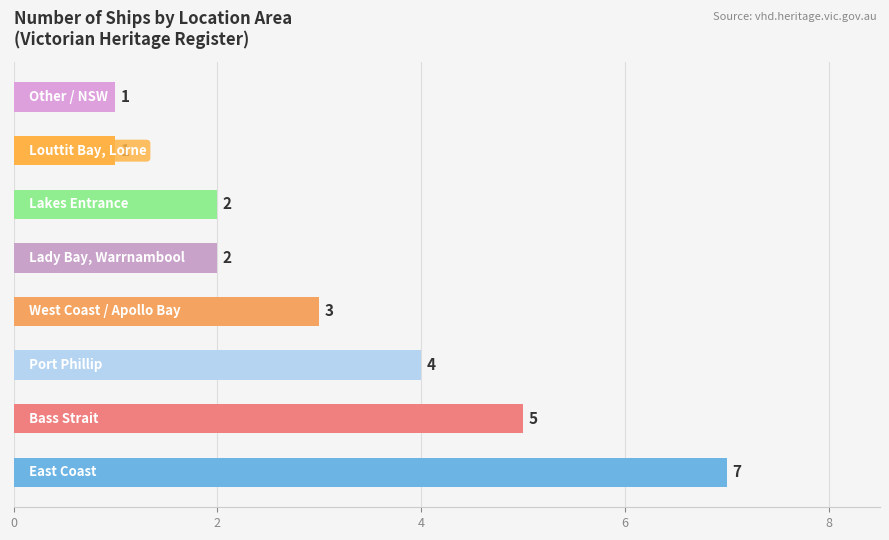

What is the average value?

3